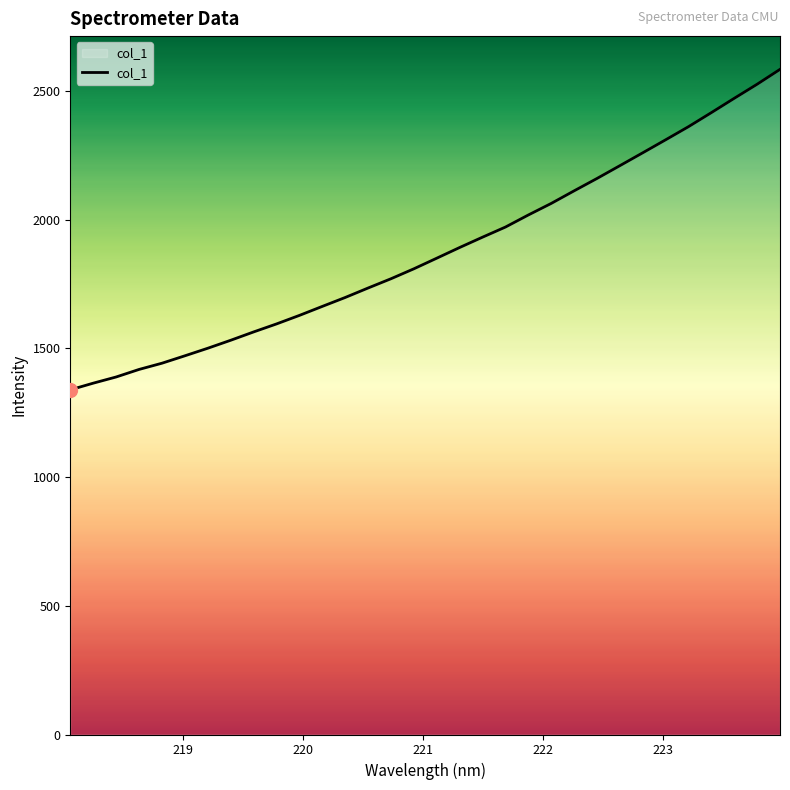

Does the chart display data point markers on the line(s)?

No